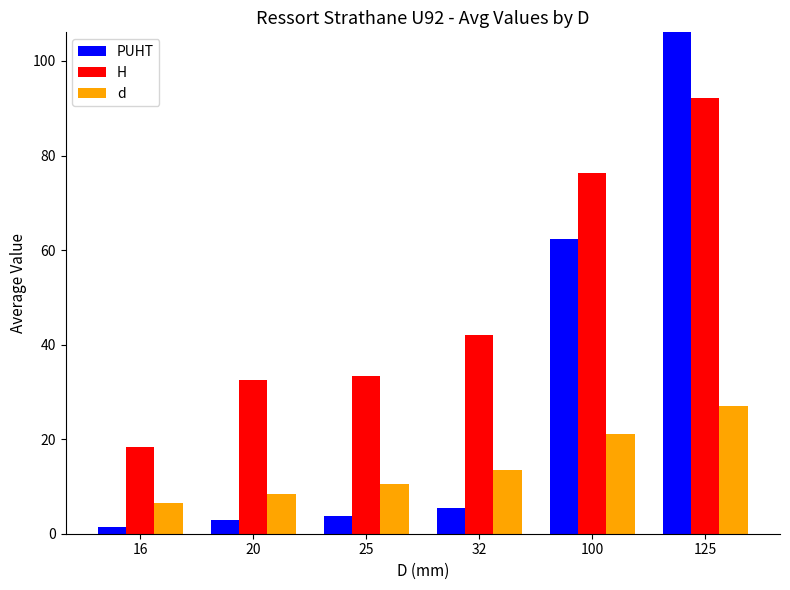

What is the sum of the H values at 100 and 25?

109.7